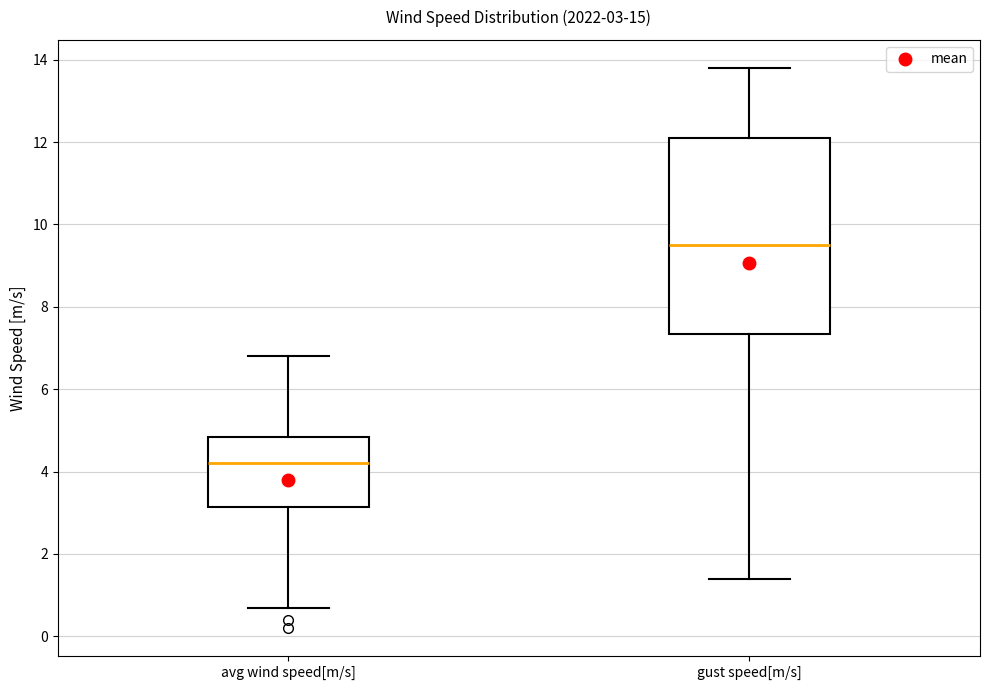

Which box's median line is the lowest?

avg wind speed[m/s]